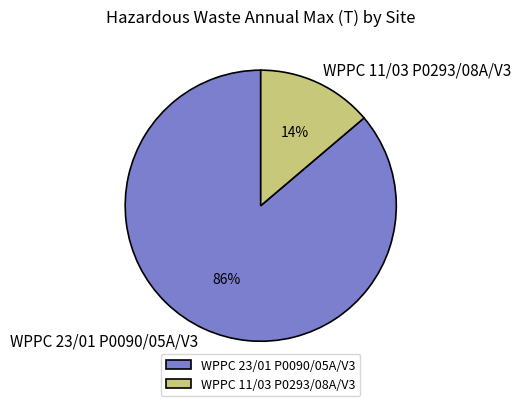

Which has a higher value, WPPC 11/03 P0293/08A/V3 or WPPC 23/01 P0090/05A/V3?

WPPC 23/01 P0090/05A/V3